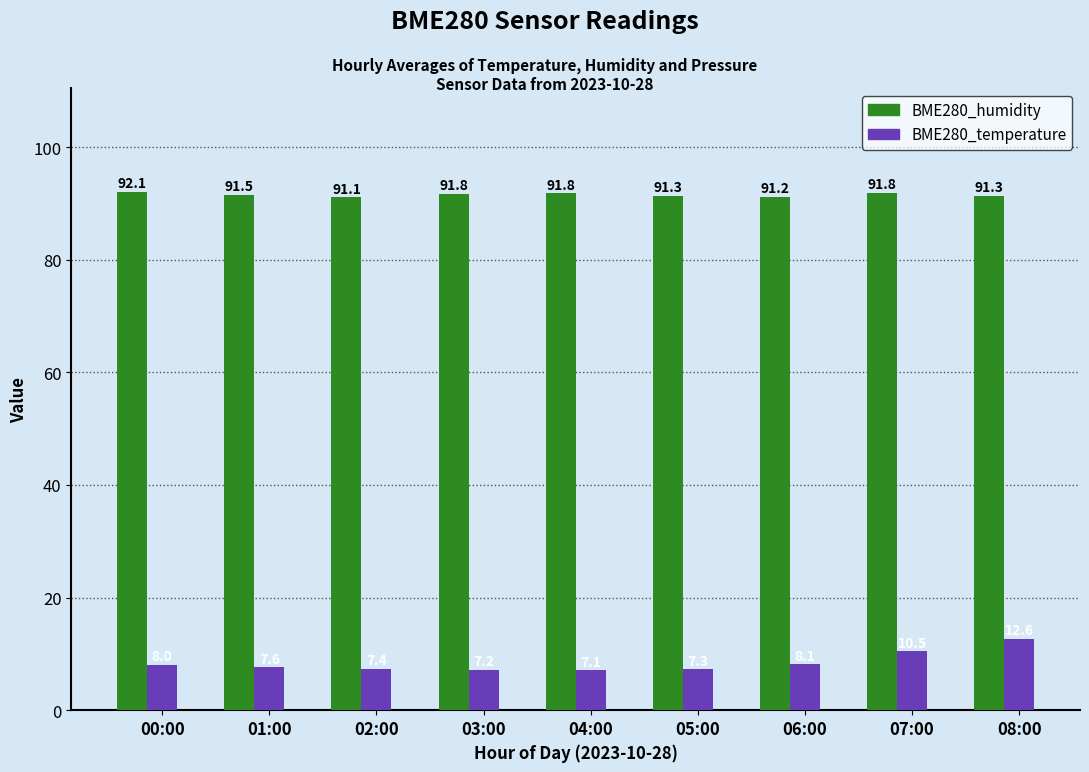

What is the label of the 8th bar from the right?

01:00